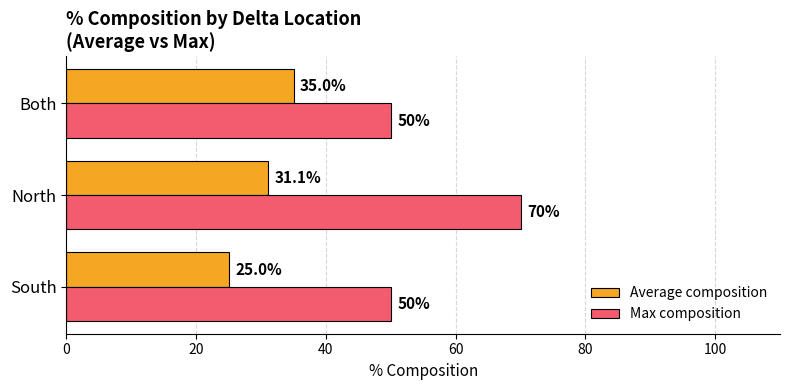

At North, list the series in order from largest to smallest.

Max composition, Average composition